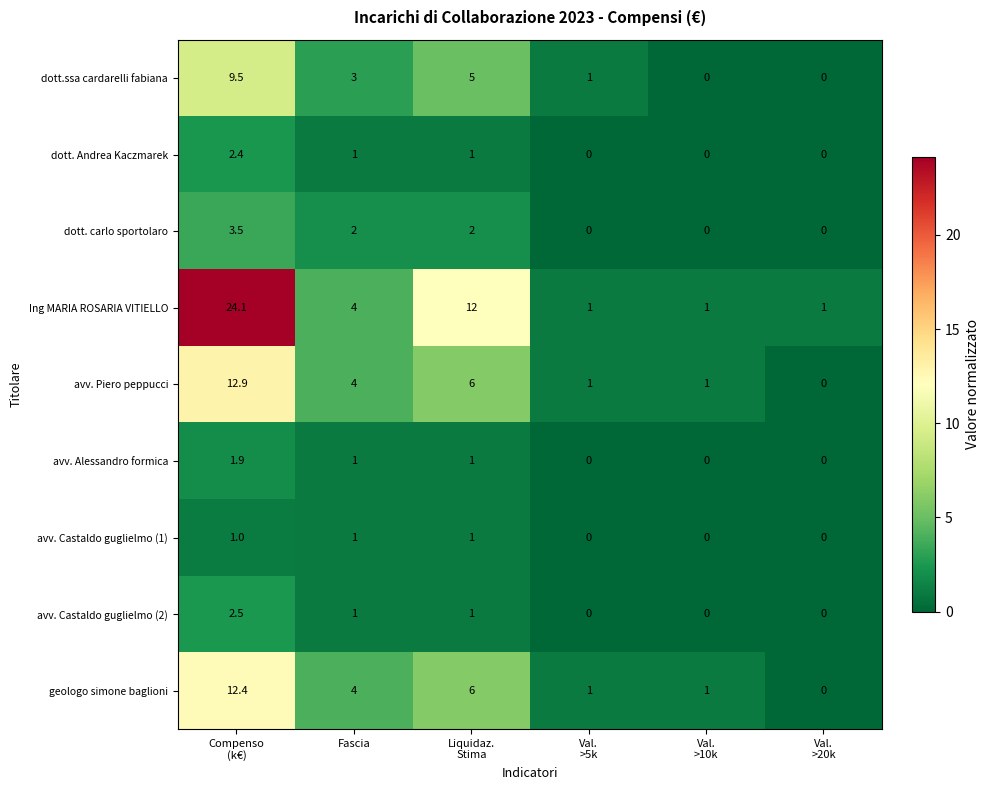

What is the spread (max minus min) of values at Val.
>5k?

1.0